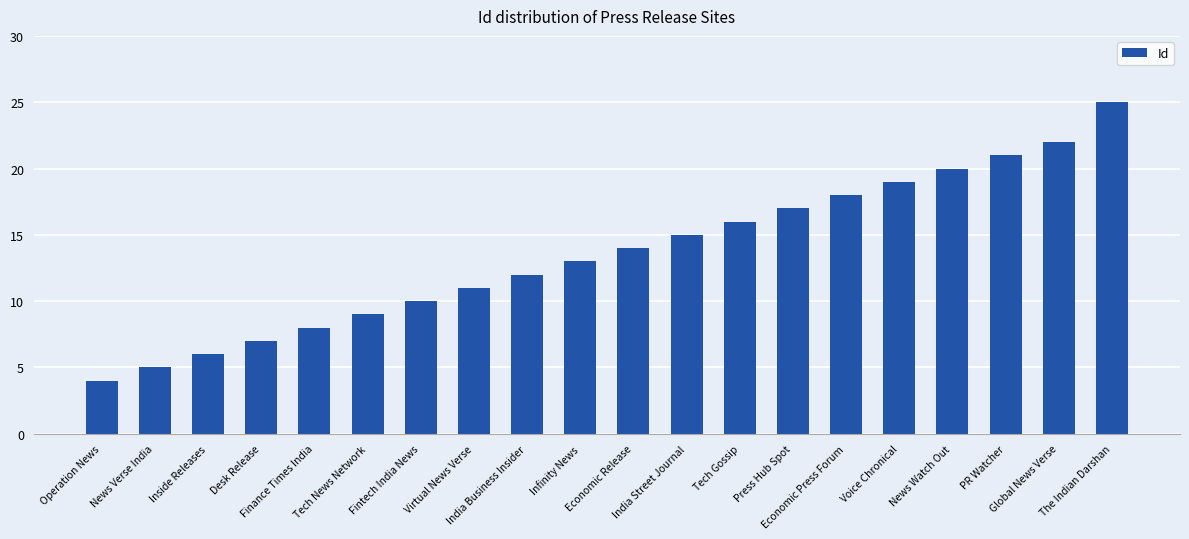

How many data points does each series have?

20